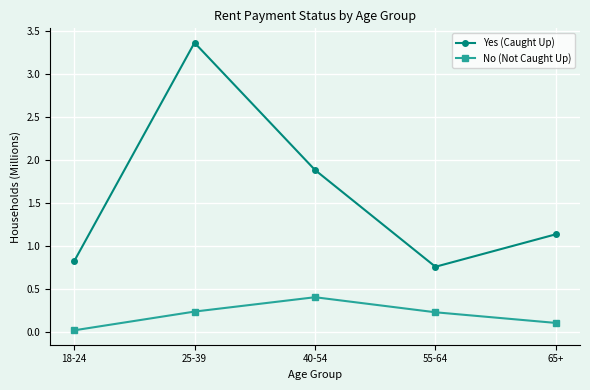

True or false: Yes (Caught Up) has a value of 1.1 at 65+.

True